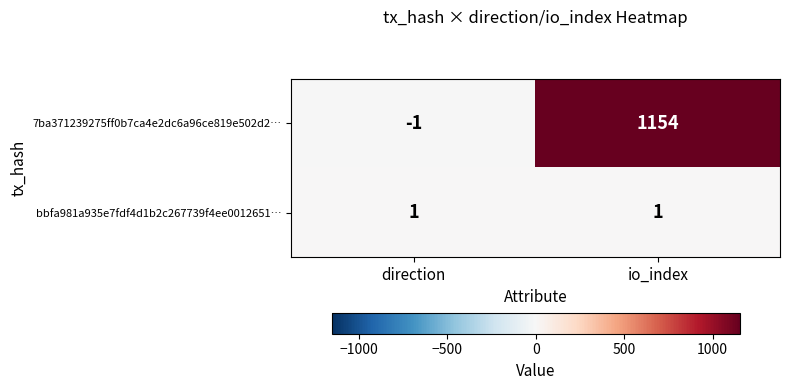

At which category does the chart reach its peak across all series?

io_index